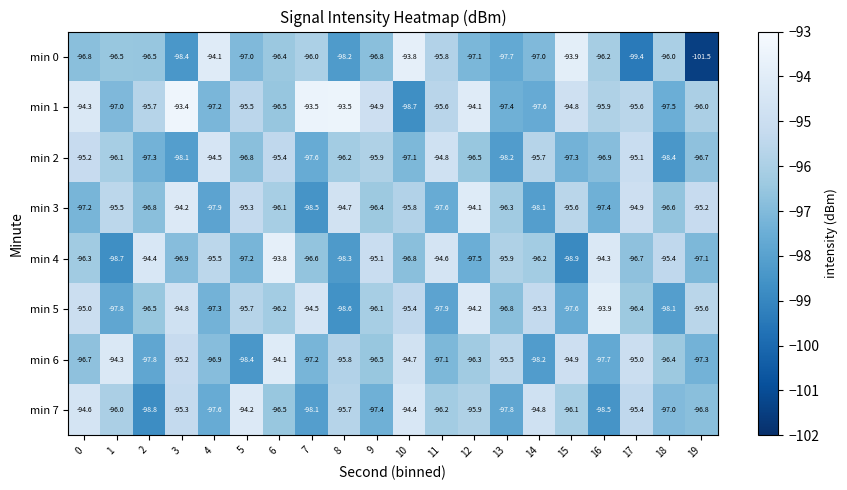

Is it true that min 5 equals -170.1 at 18?

False